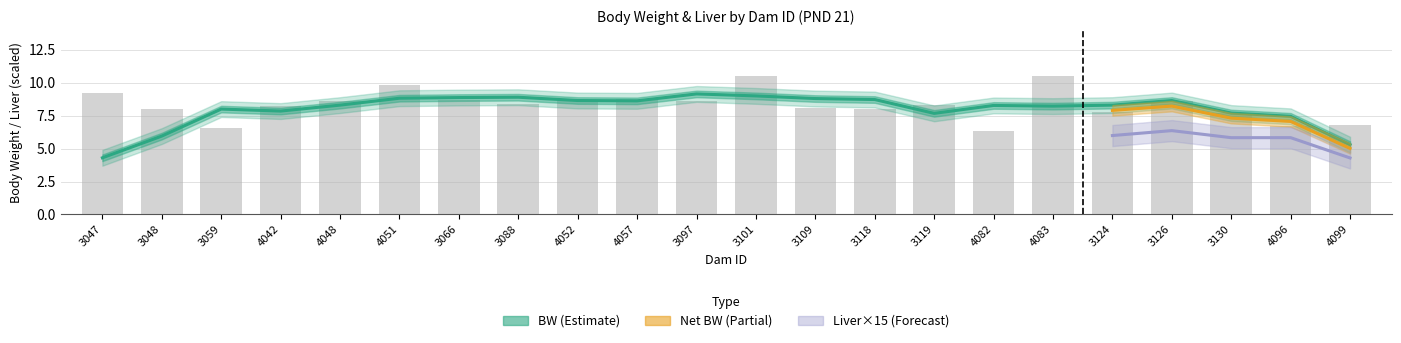

Which label corresponds to the largest value in the chart?

3101